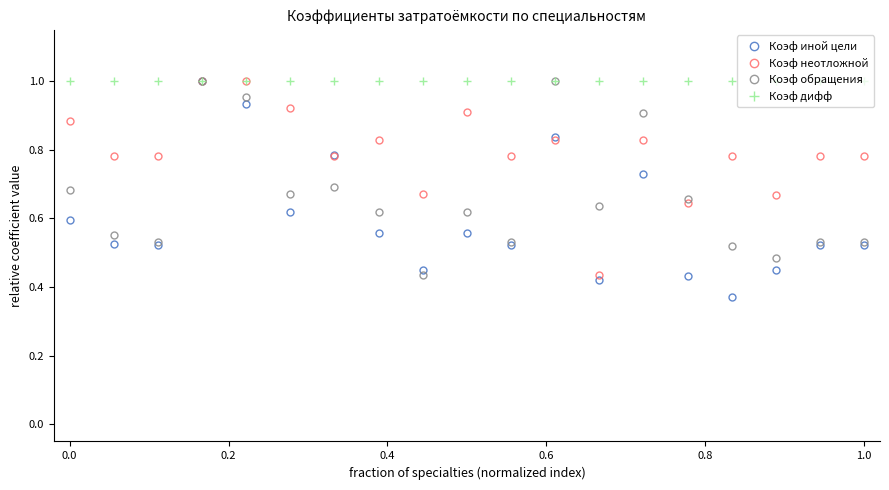

What is the sum of all Коэф обращения values?

12.6